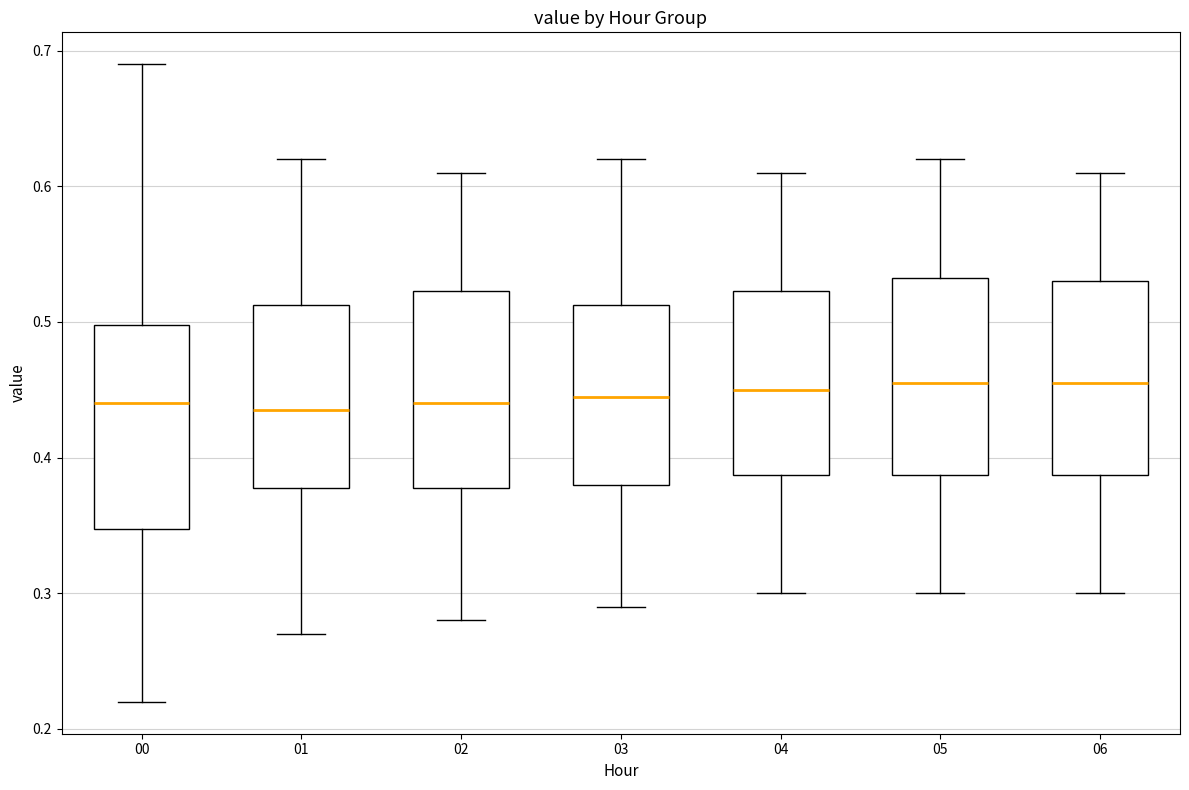

Reading left to right, transcribe this box plot: for each box, give where its median line is, the range the box spans, and where its two whiskers end, as read against the y-axis. The values are not printed on the chart, so give them approximately, as read against the axis.

00: median 0.44, box 0.35 to 0.50, whiskers 0.22 to 0.69
01: median 0.44, box 0.38 to 0.51, whiskers 0.27 to 0.62
02: median 0.44, box 0.38 to 0.52, whiskers 0.28 to 0.61
03: median 0.45, box 0.38 to 0.51, whiskers 0.29 to 0.62
04: median 0.45, box 0.39 to 0.52, whiskers 0.30 to 0.61
05: median 0.46, box 0.39 to 0.53, whiskers 0.30 to 0.62
06: median 0.46, box 0.39 to 0.53, whiskers 0.30 to 0.61